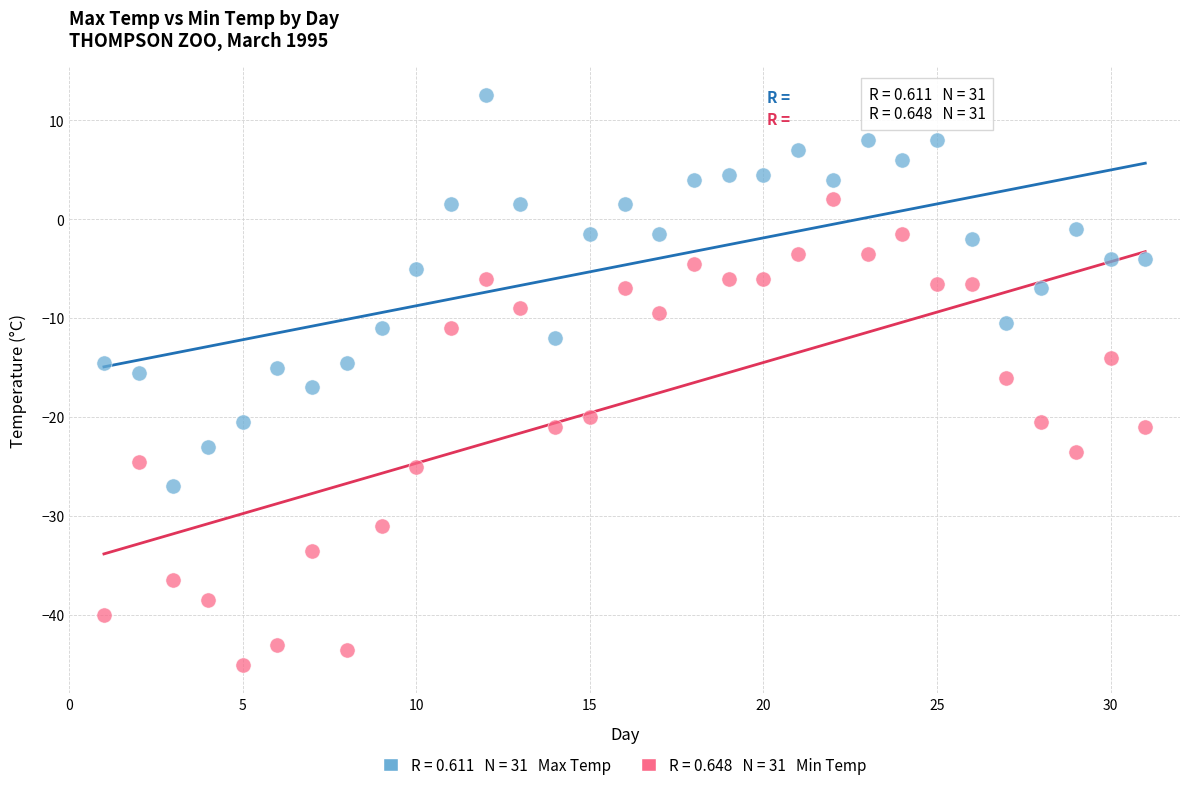

Across all data points, what is the range of X values (max minus min)?

30.0